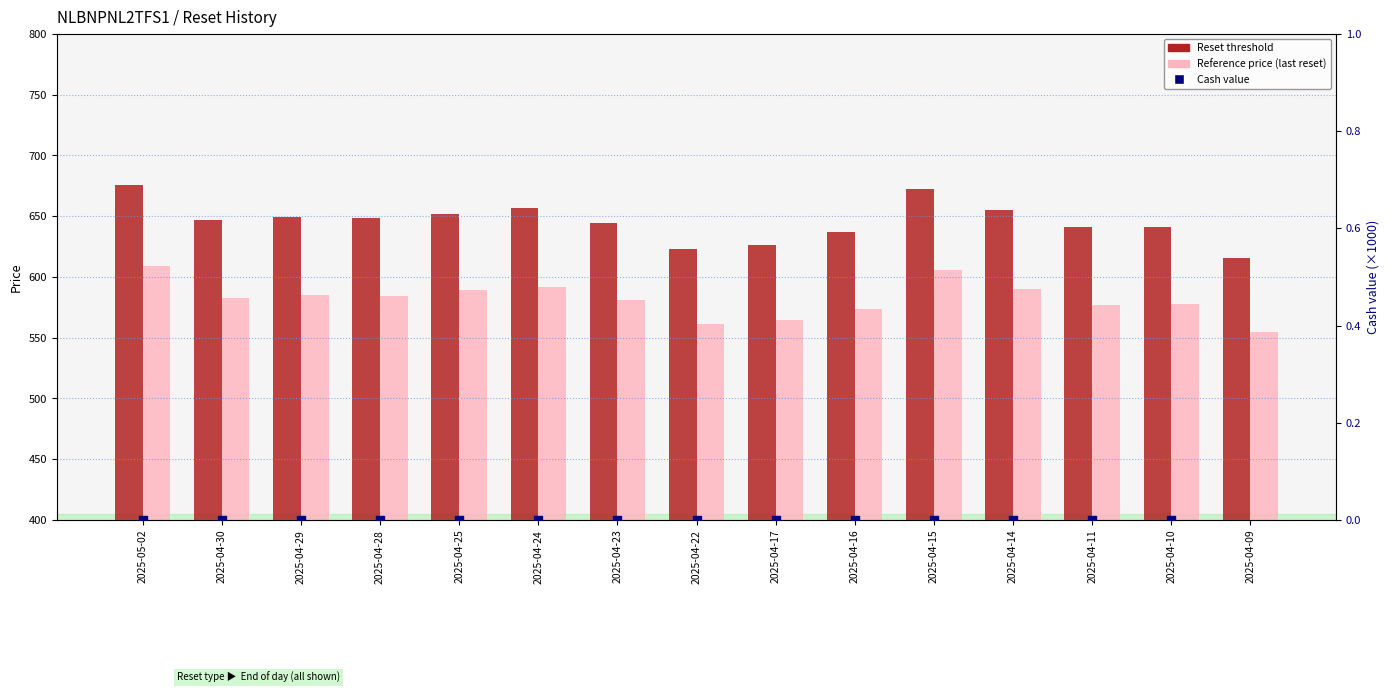

At how many categories does at least one series exceed 543?

15